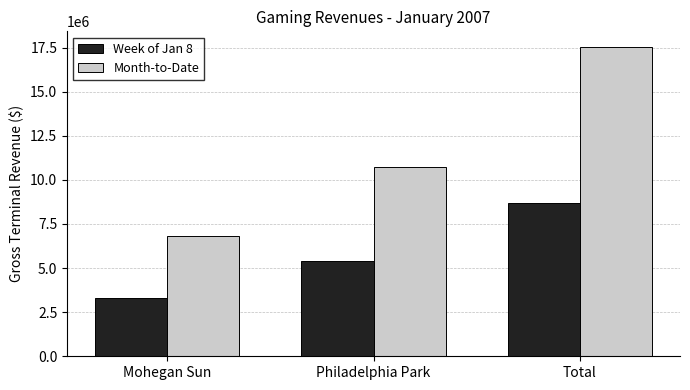

Are the bars grouped side by side (vs. stacked)?

Yes